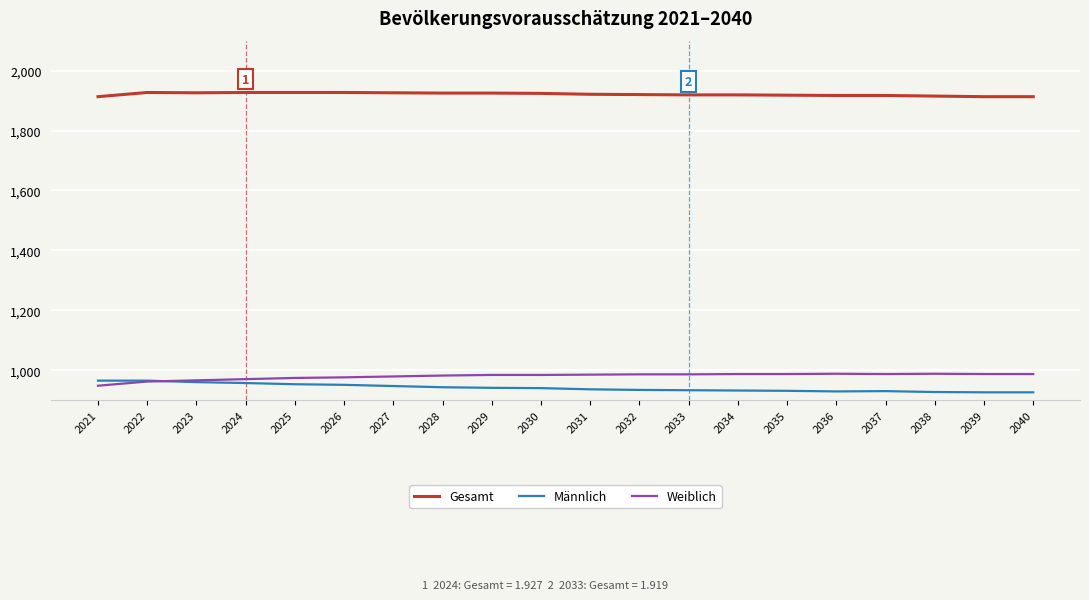

Is the value of Männlich at 2036 greater than the value of Weiblich at 2039?

No